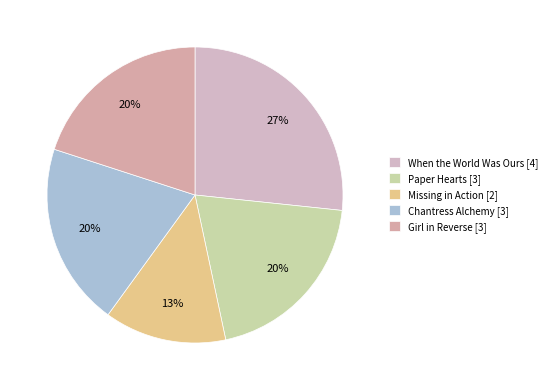

Does Girl in Reverse represent more than half of the total?

No